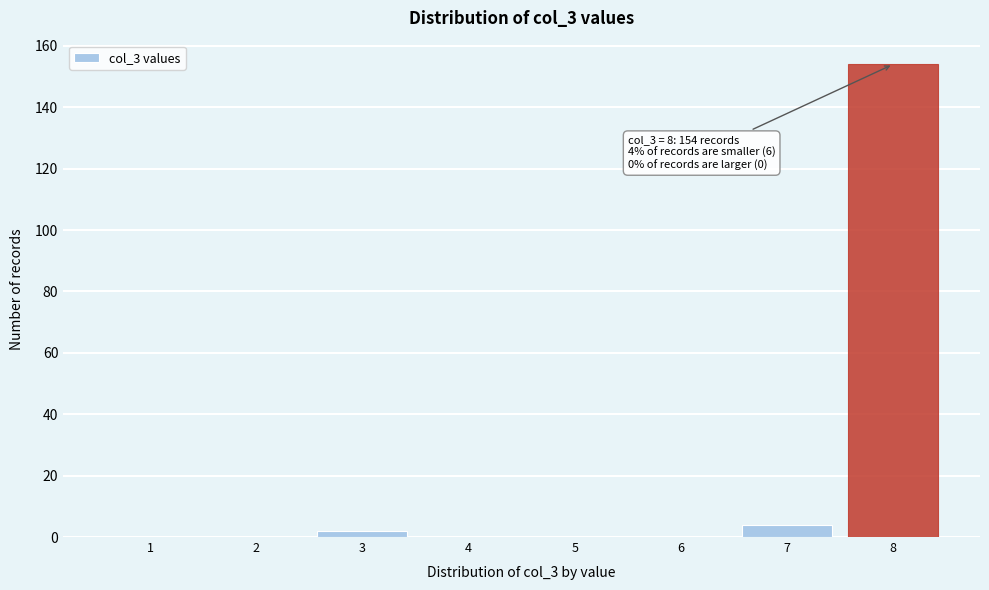

Reading left to right, transcribe all the data shown in this chart.

1=0	2=0	3=2	4=0	5=0	6=0	7=4	8=154